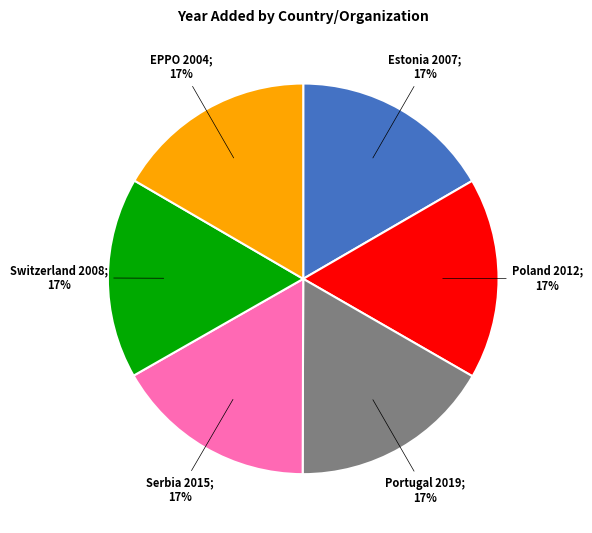

Is there any slice that represents more than half of the pie?

No